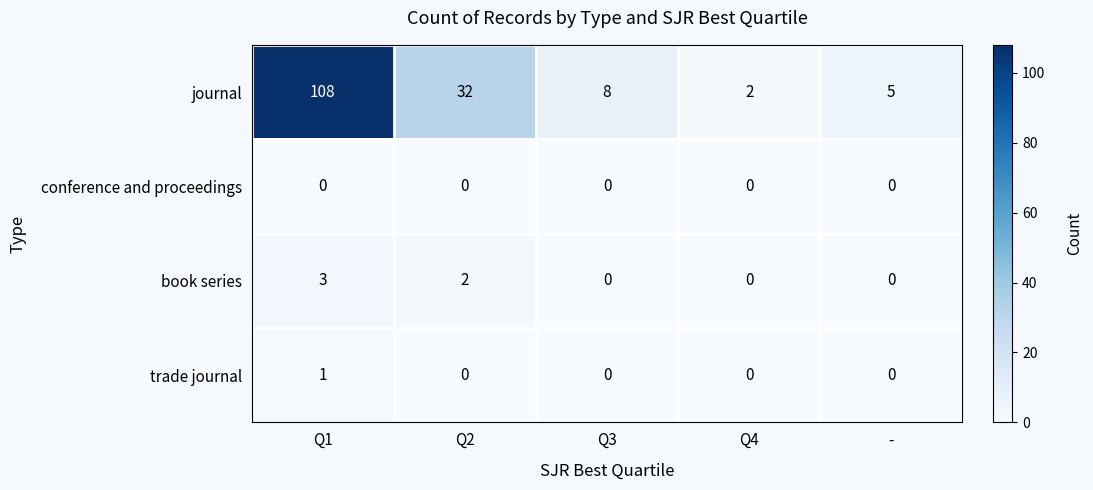

What is the spread (max minus min) of values at Q1?

108